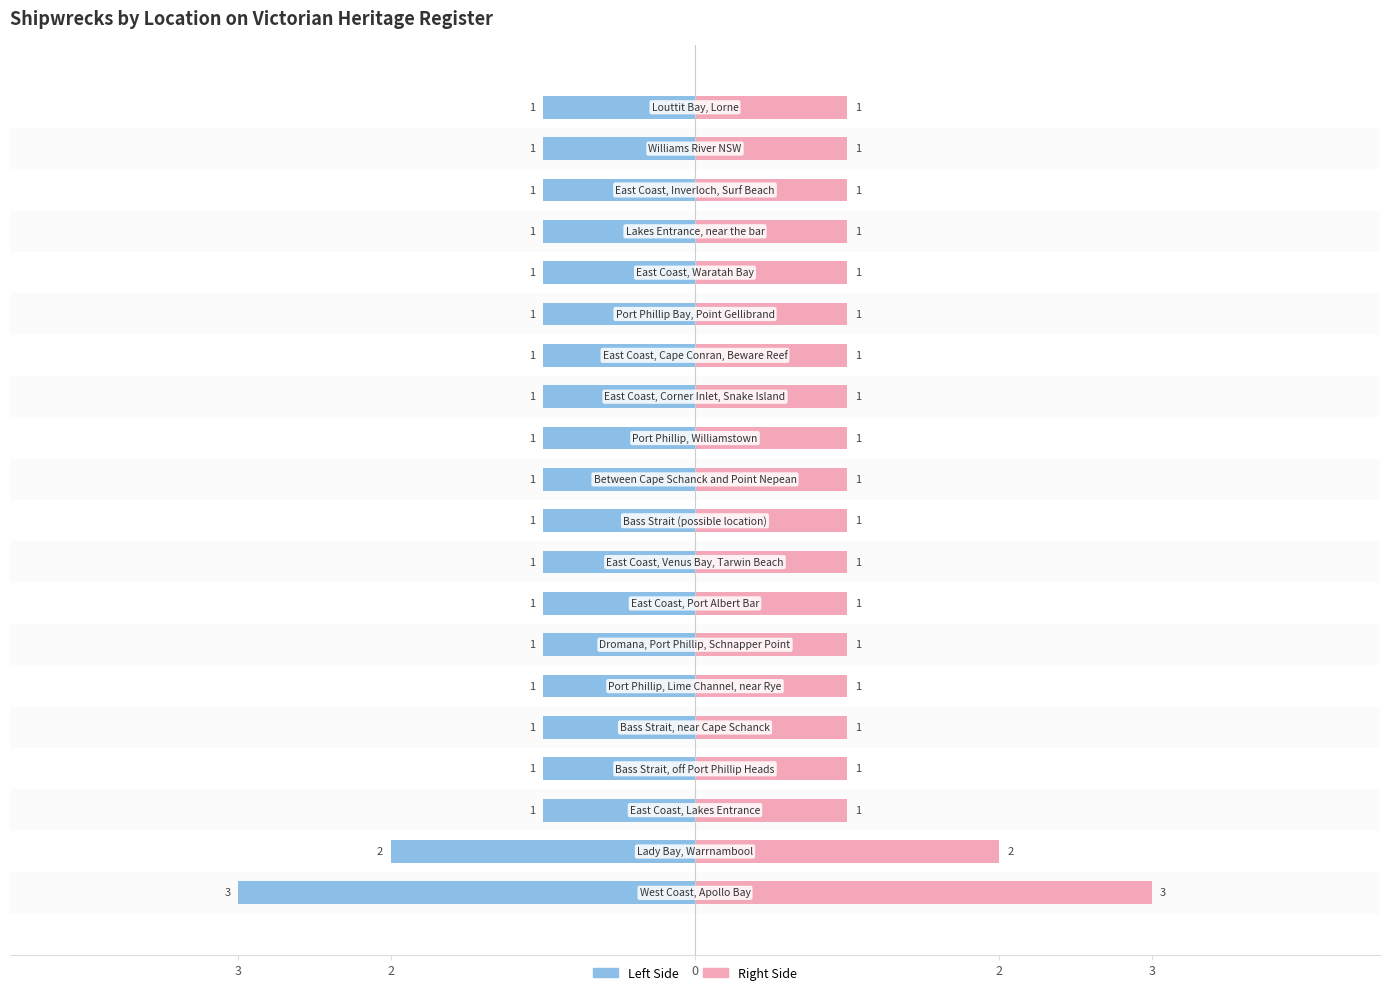

What is the ratio of the value at Port Phillip Bay, Point Gellibrand to the value at Bass Strait, off Port Phillip Heads?

1.0